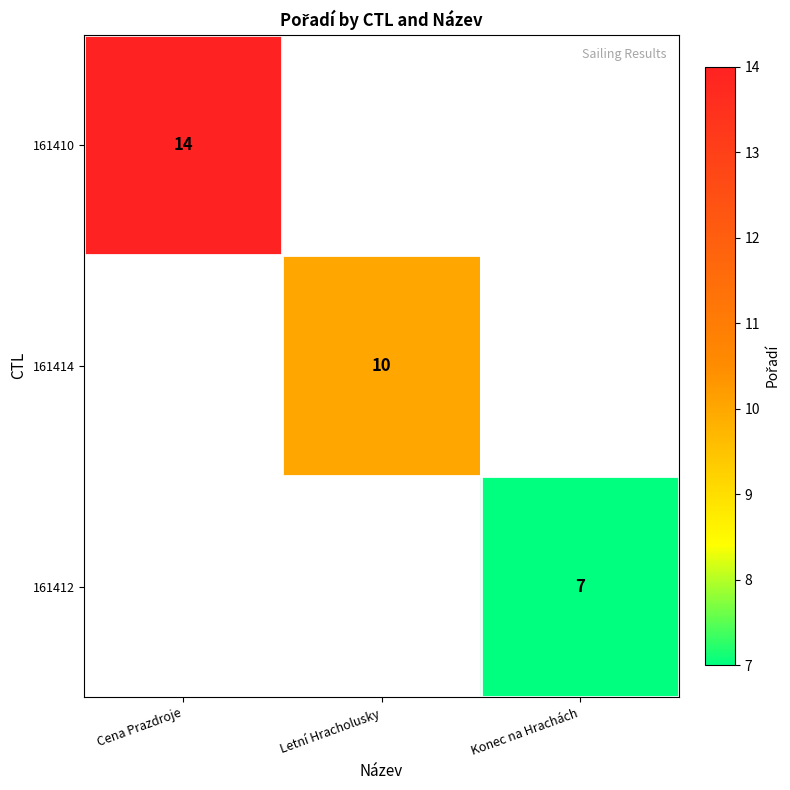

Is it true that 161414 equals 10 at Letní Hracholusky?

True